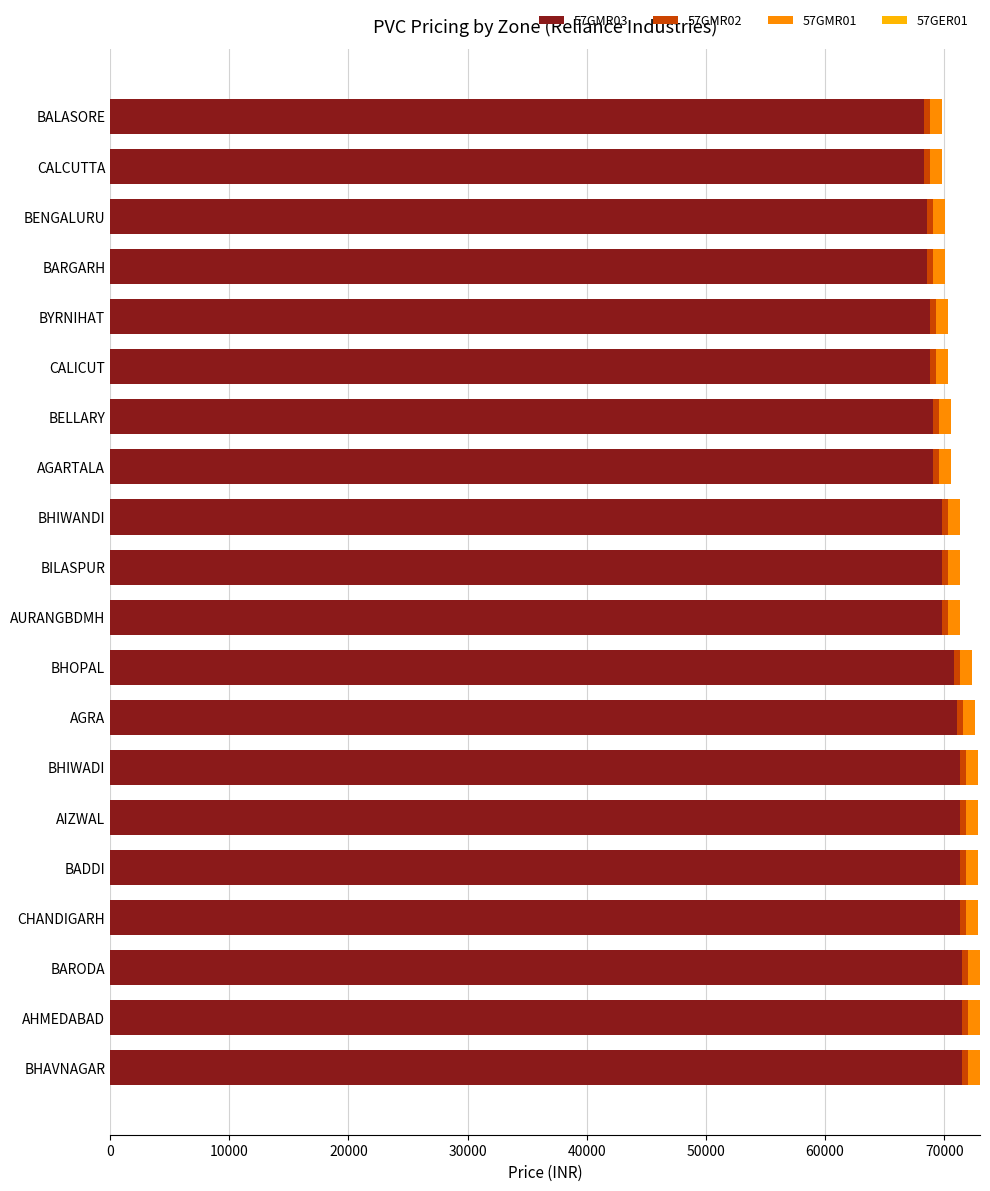

True or false: 57GMR03 has a value of 69800 at BILASPUR.

True